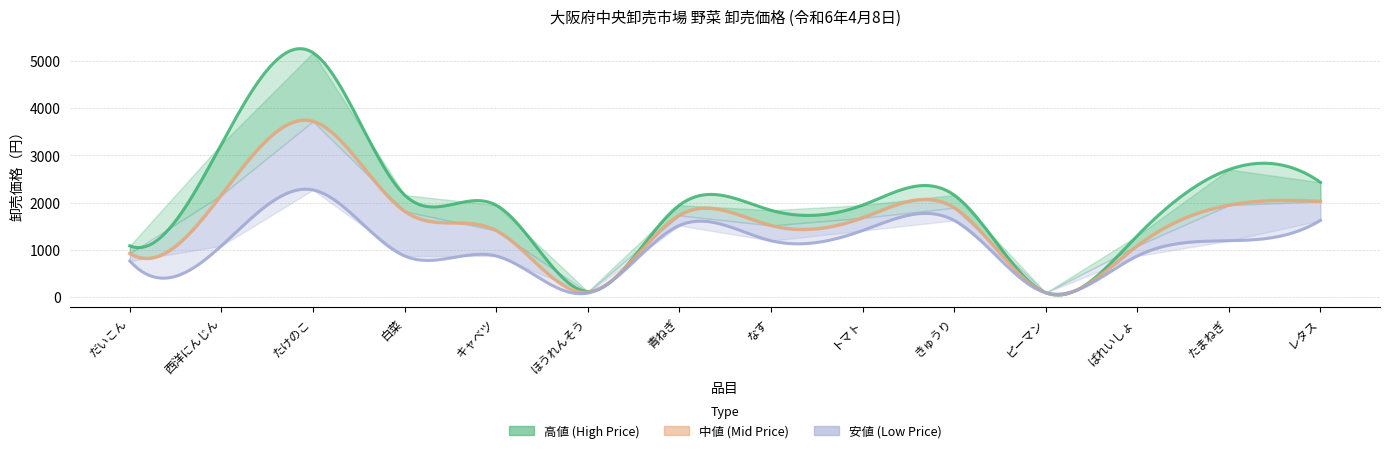

What is the greatest value displayed?

5184